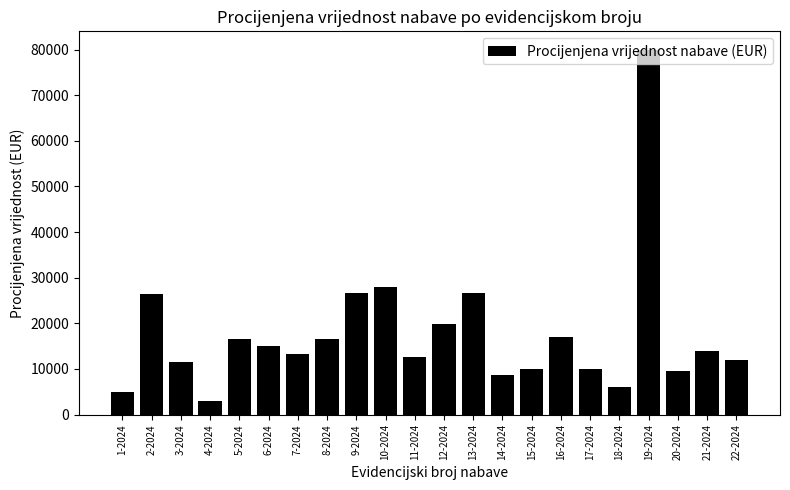

How many bars are there in total?

22